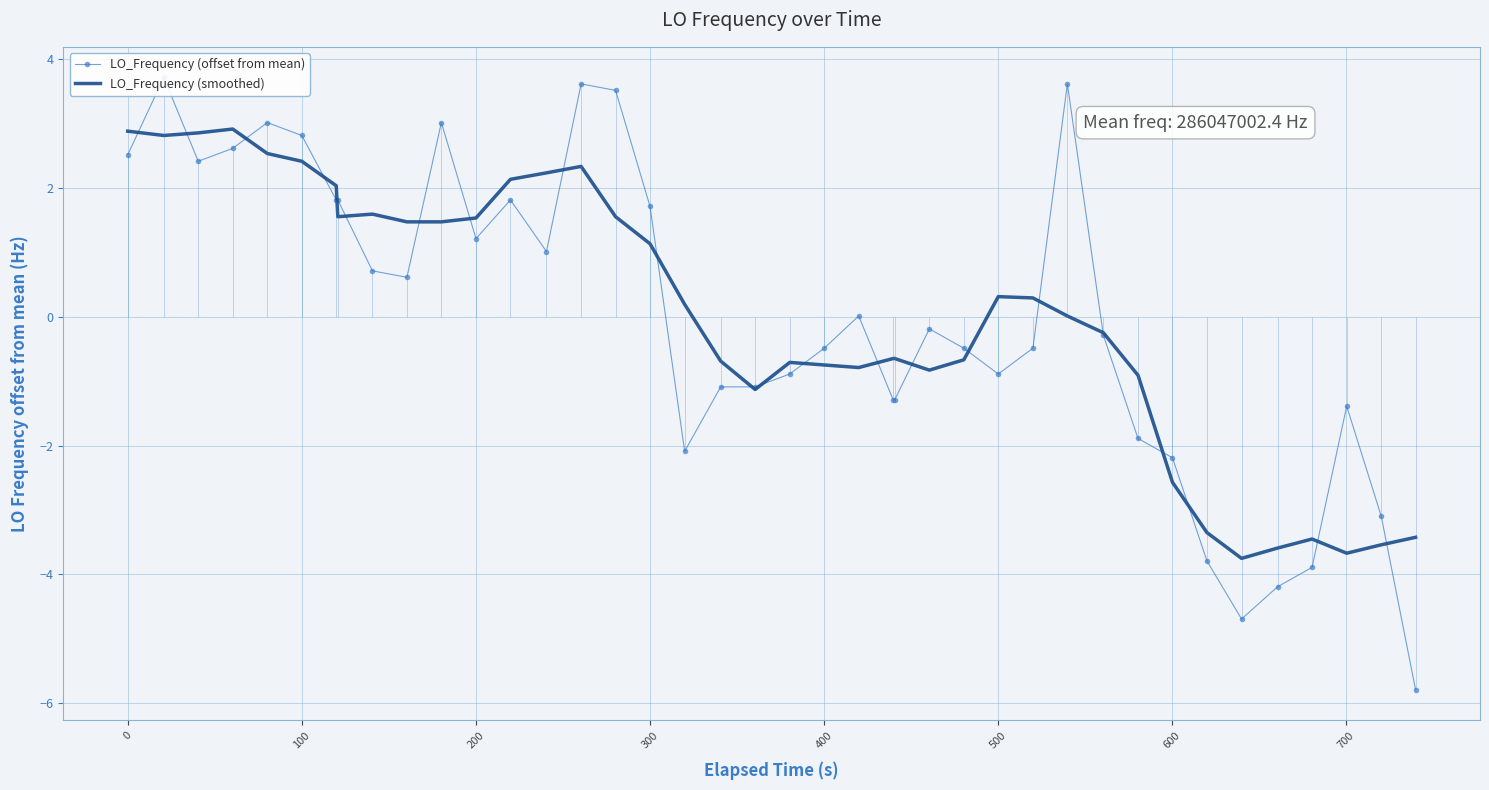

How many negative values does the LO_Frequency (offset from mean) series have?

21